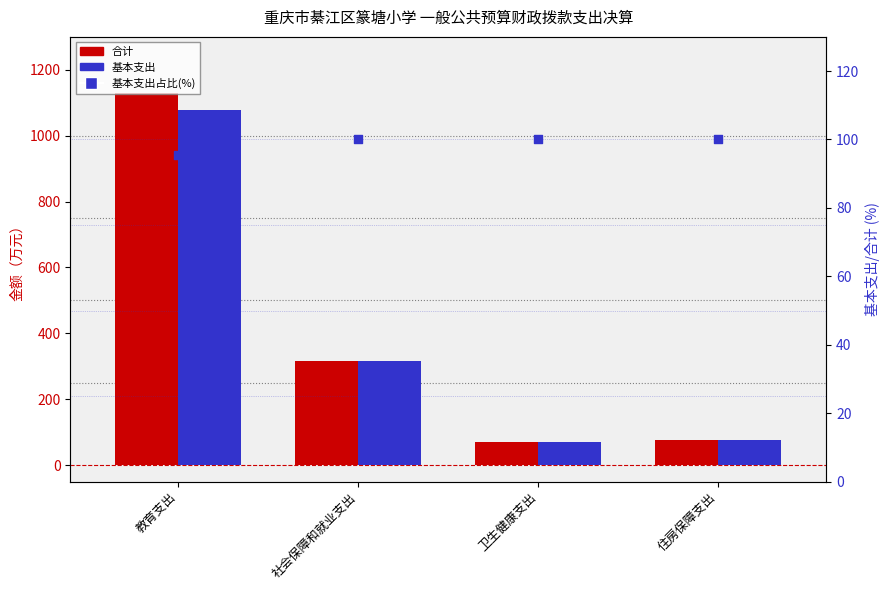

Is the value of 基本支出占比(%) at 卫生健康支出 greater than the value of 基本支出 at 住房保障支出?

Yes